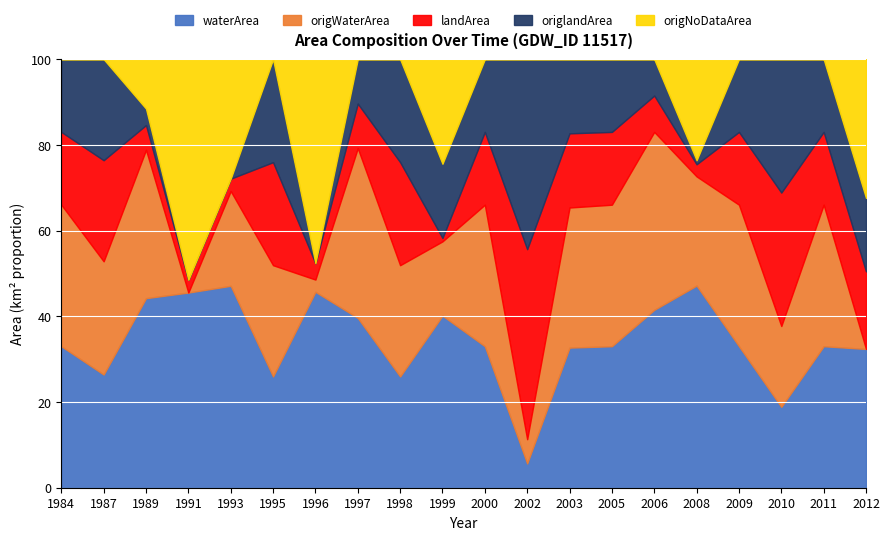

How many lines are shown in the chart?

5